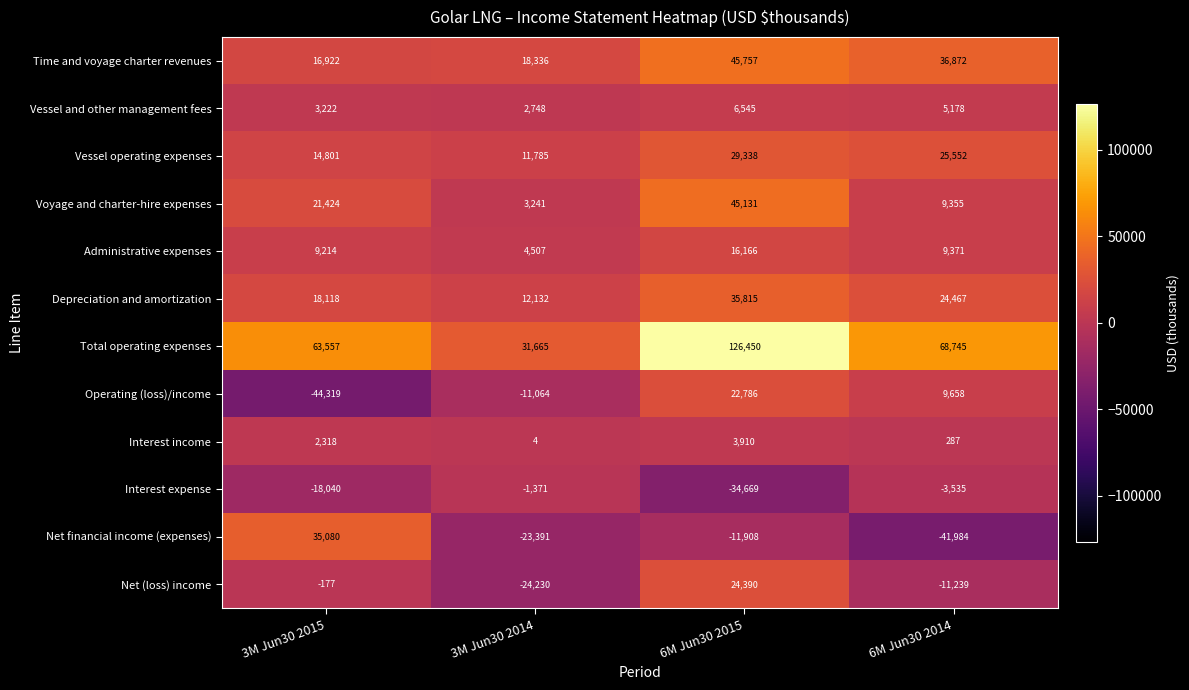

True or false: Interest expense has a value of -3535 at 6M Jun30 2014.

True